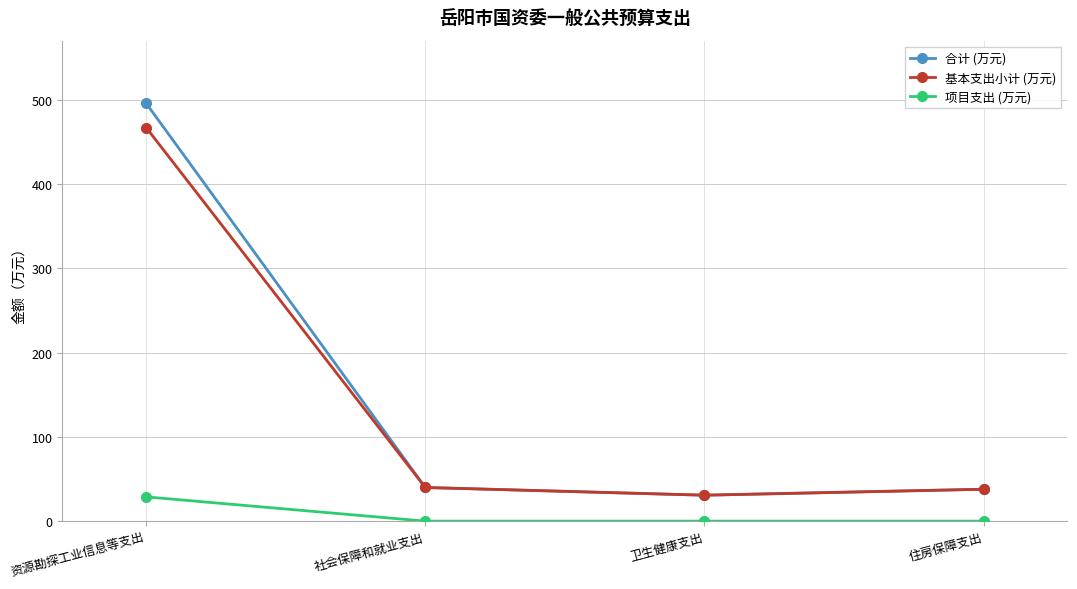

True or false: 基本支出小计 (万元) and 项目支出 (万元) cross at least once.

False